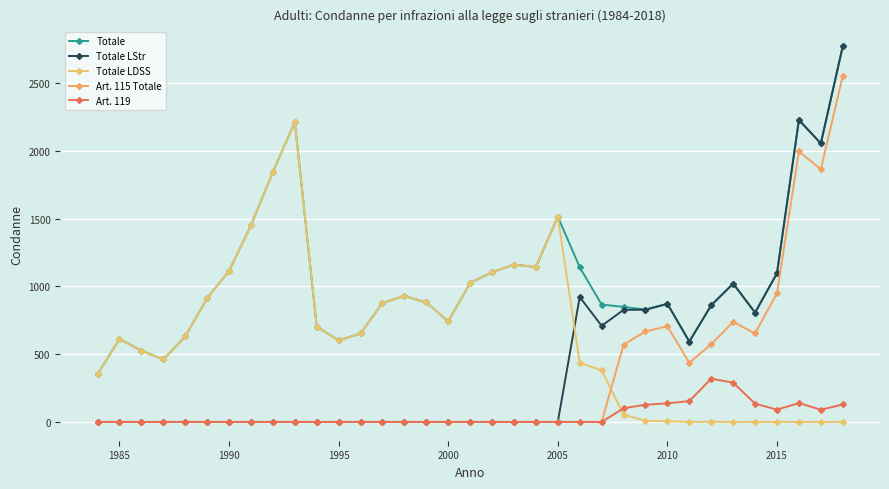

Reading right to left, list all the values displayed in this chart.

Totale: 2771	2055	2228	1097	807	1021	861	593	872	829	849	866	1141	1515	1143	1161	1105	1025	742	882	929	878	653	601	704	2213	1844	1450	1114	913	631	461	527	612	352
Totale LStr: 2771	2055	2228	1097	807	1021	861	593	871	828	827	709	922	0	0	0	0	0	0	0	0	0	0	0	0	0	0	0	0	0	0	0	0	0	0
Totale LDSS: 0	0	0	0	0	0	1	0	5	8	54	381	437	1515	1143	1161	1105	1025	742	882	929	878	653	601	704	2213	1844	1450	1114	913	631	461	527	612	352
Art. 115 Totale: 2552	1864	1996	950	653	738	574	436	706	668	570	0	0	0	0	0	0	0	0	0	0	0	0	0	0	0	0	0	0	0	0	0	0	0	0
Art. 119: 129	90	139	91	135	290	319	154	137	127	101	0	0	0	0	0	0	0	0	0	0	0	0	0	0	0	0	0	0	0	0	0	0	0	0